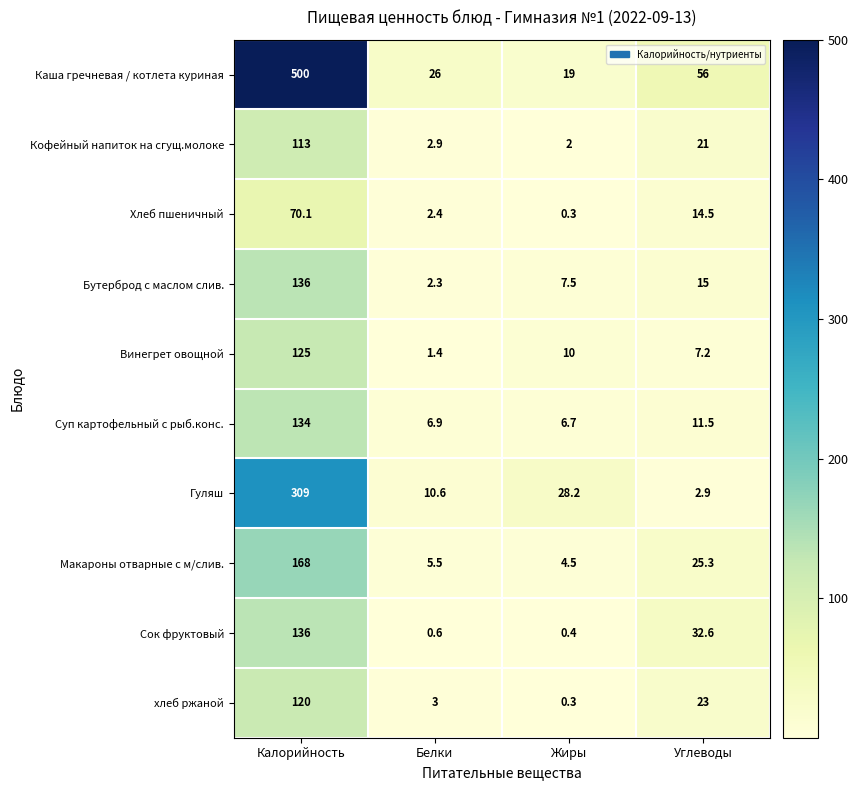

How many series are shown in this chart?

10